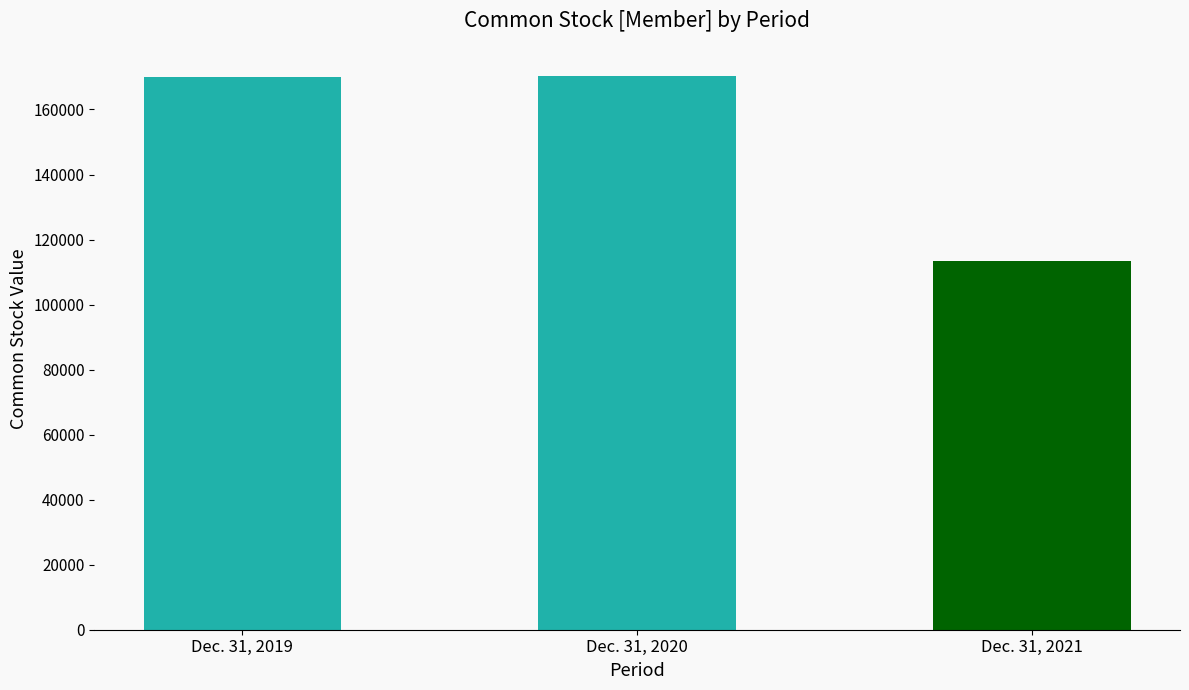

What is the change in value from Dec. 31, 2019 to Dec. 31, 2020?

+439